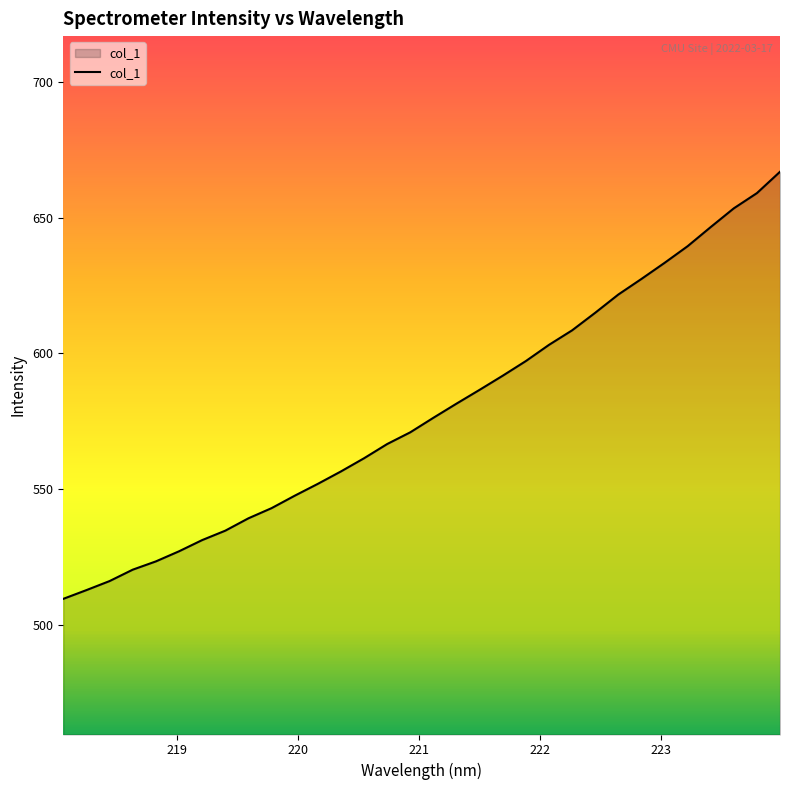

What is the greatest value displayed?

666.9